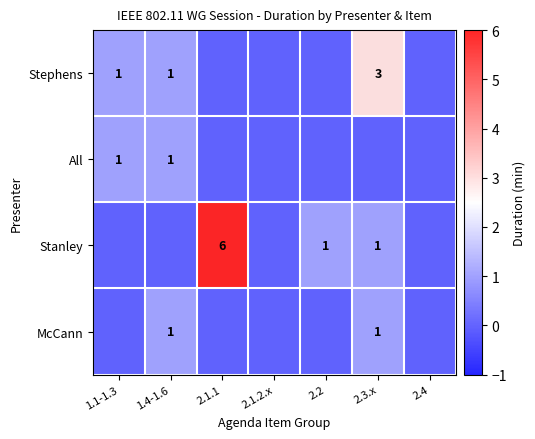

True or false: Stephens has a value of 1 at 1.4-1.6.

True